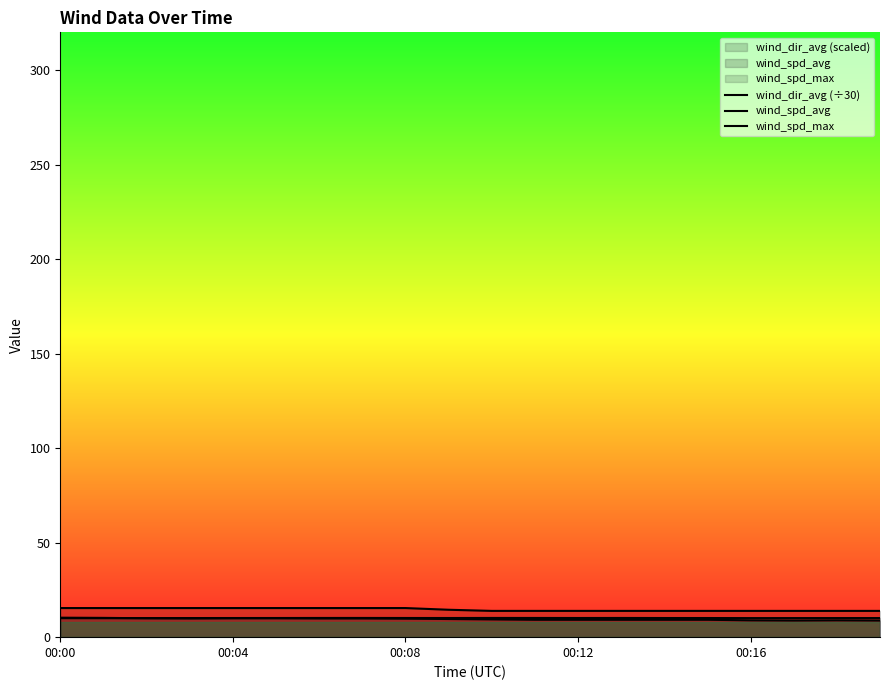

True or false: wind_dir_avg (÷30) and wind_spd_max cross at least once.

False